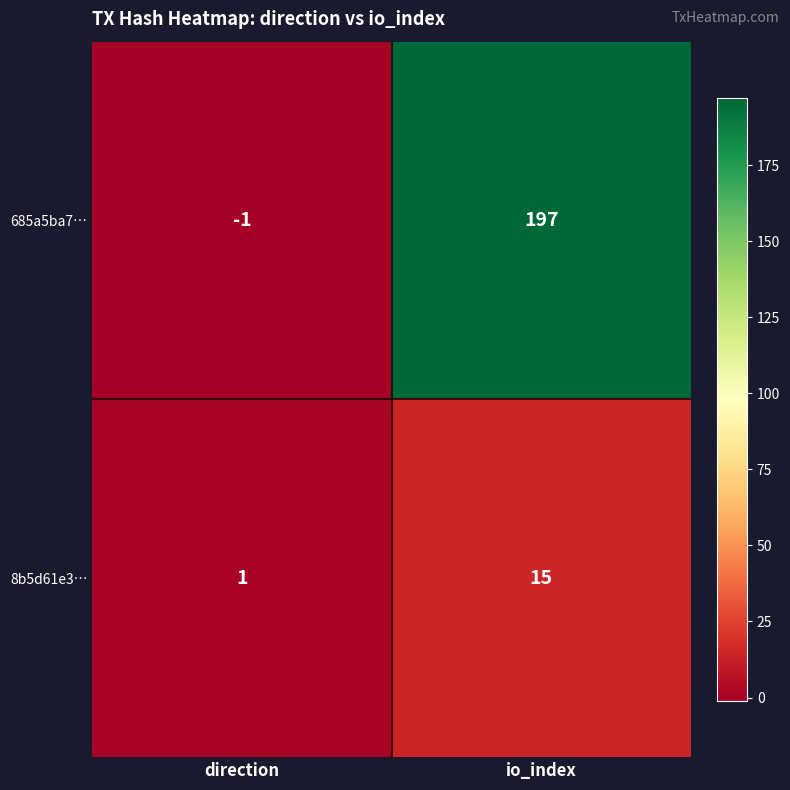

Between direction and io_index, which series saw the biggest shift?

685a5ba7…